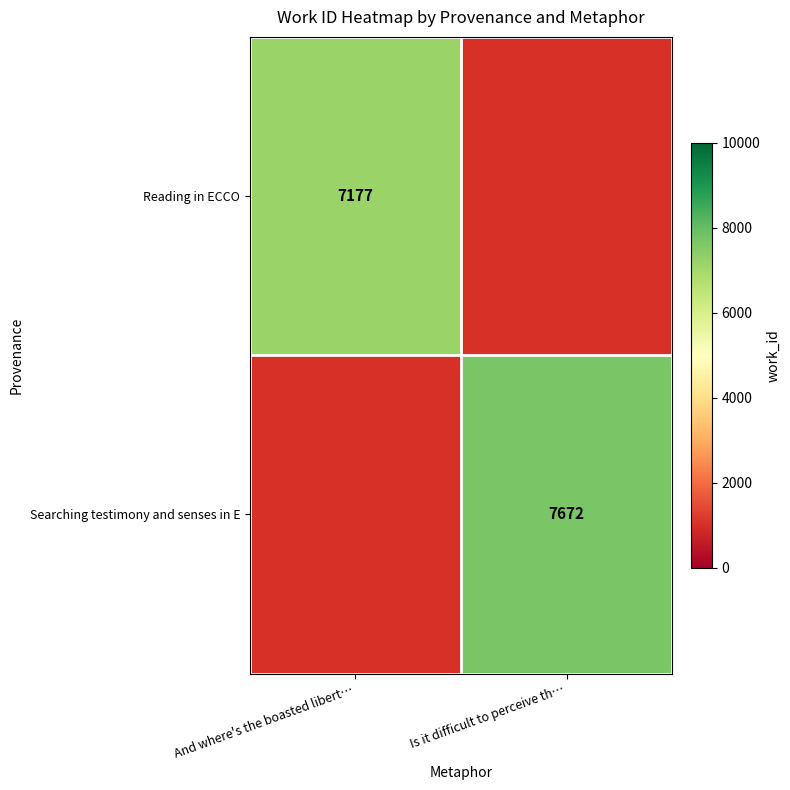

Which category has the lowest value across all series?

And where's the boasted libert…